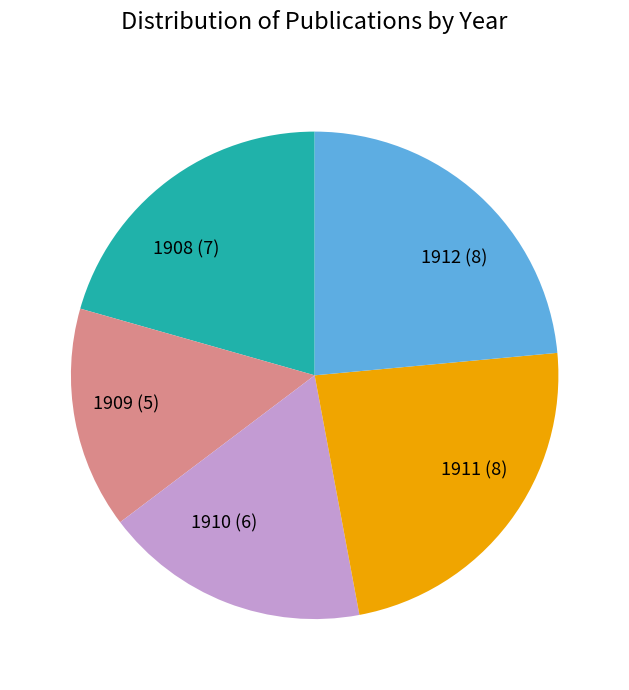

Do 1908 and 1911 together represent more than half of the pie?

No